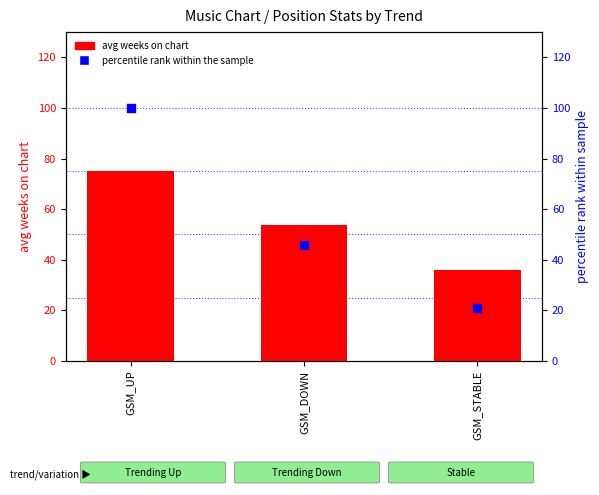

At how many categories does at least one series exceed 39?

2